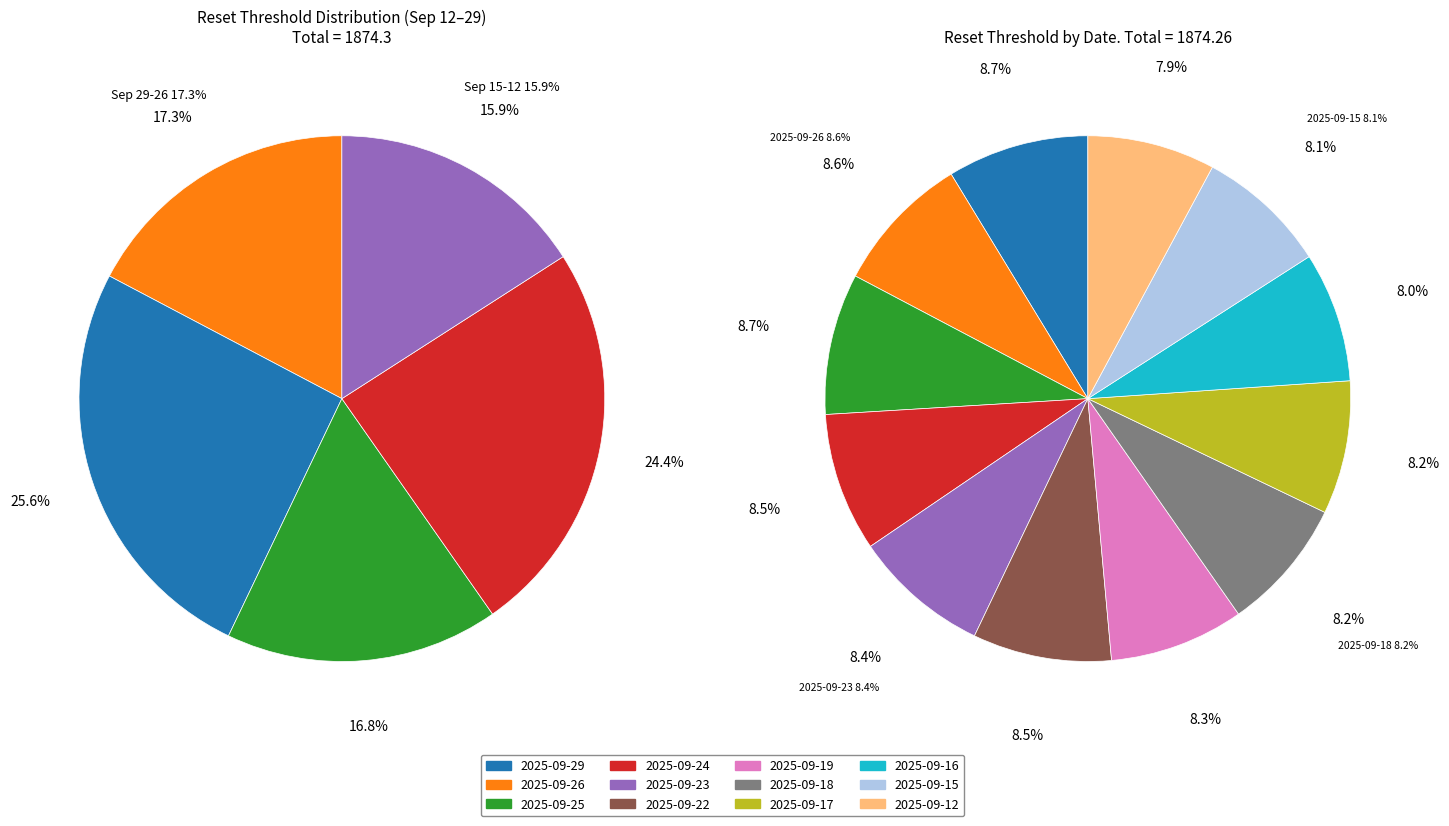

Does any single category account for the majority?

No